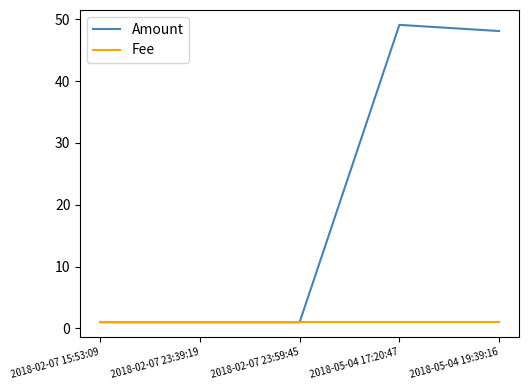

True or false: Fee has a value of 1.0 at 2018-02-07 23:39:19.

True